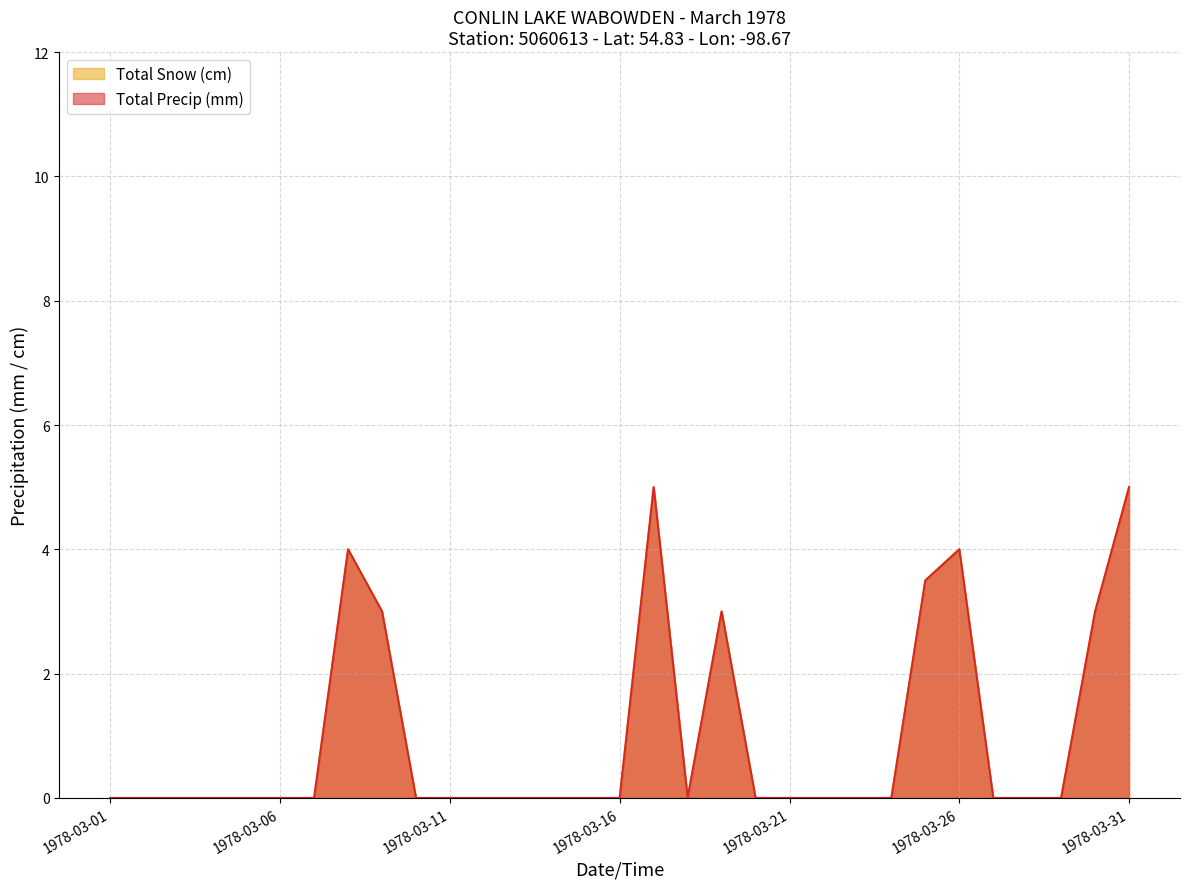

What is the difference between the second highest and minimum values in the Total Snow (cm) series?

5.0